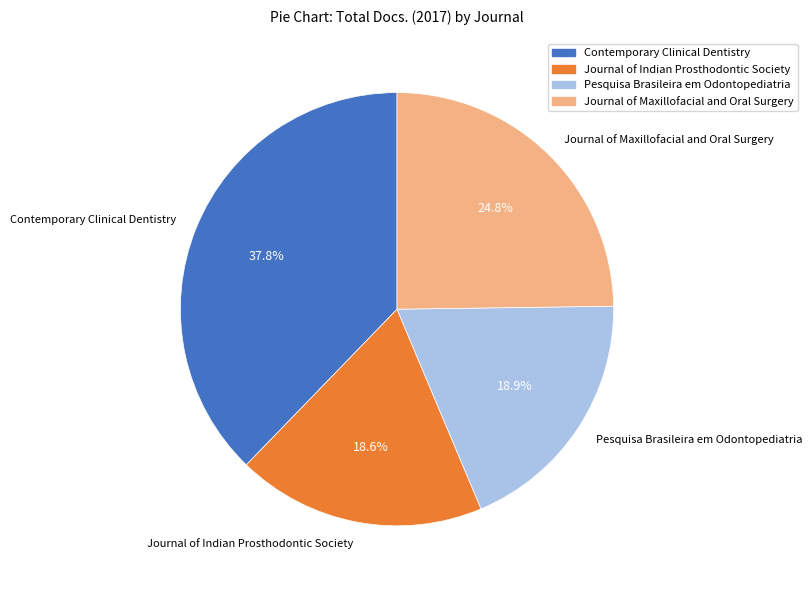

What is the total percentage of Contemporary Clinical Dentistry and Journal of Maxillofacial and Oral Surgery?

62.5%